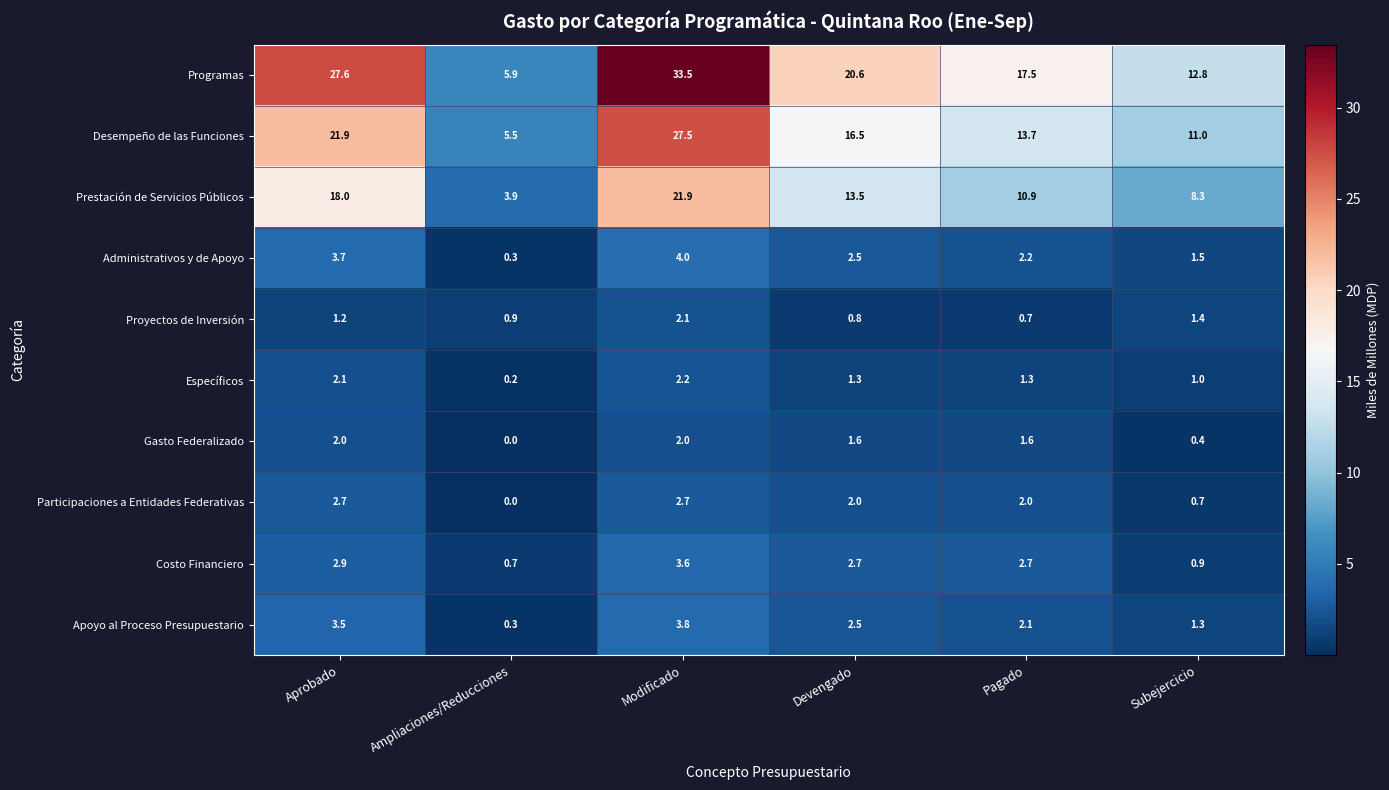

Which series has the largest total across all categories?

Programas